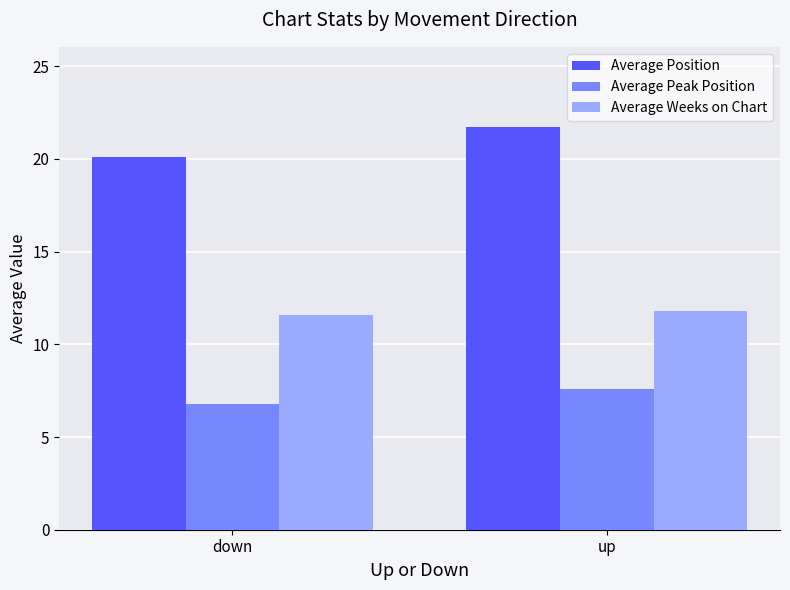

What is the label of the 2nd bar from the left?

up